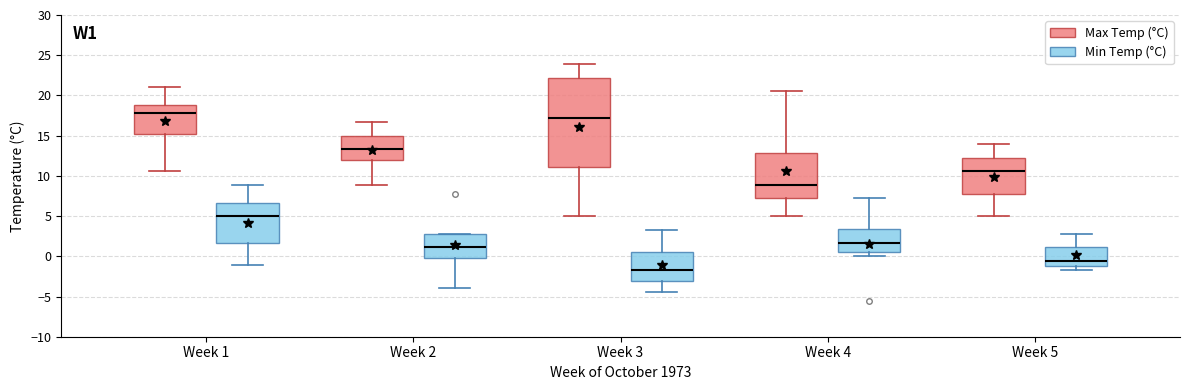

Reading left to right, transcribe this box plot: for each box, give where its median line is, the range the box spans, and where its two whiskers end, as read against the y-axis. The values are not printed on the chart, so give them approximately, as read against the axis.

Week 1 (Max Temp (°C)): median 18.0, box 15.5 to 19.0, whiskers 10.5 to 21.0
Week 1 (Min Temp (°C)): median 5.0, box 1.5 to 6.5, whiskers -1.0 to 9.0
Week 2 (Max Temp (°C)): median 13.5, box 12.0 to 15.0, whiskers 9.0 to 16.5
Week 2 (Min Temp (°C)): median 1.0, box 0.0 to 3.0, whiskers -4.0 to 3.0
Week 3 (Max Temp (°C)): median 17.0, box 11.0 to 22.0, whiskers 5.0 to 24.0
Week 3 (Min Temp (°C)): median -1.5, box -3.0 to 0.5, whiskers -4.5 to 3.5
Week 4 (Max Temp (°C)): median 9.0, box 7.0 to 13.0, whiskers 5.0 to 20.5
Week 4 (Min Temp (°C)): median 1.5, box 0.5 to 3.5, whiskers 0.0 to 7.0
Week 5 (Max Temp (°C)): median 10.5, box 8.0 to 12.5, whiskers 5.0 to 14.0
Week 5 (Min Temp (°C)): median -0.5, box -1.0 to 1.0, whiskers -1.5 to 3.0